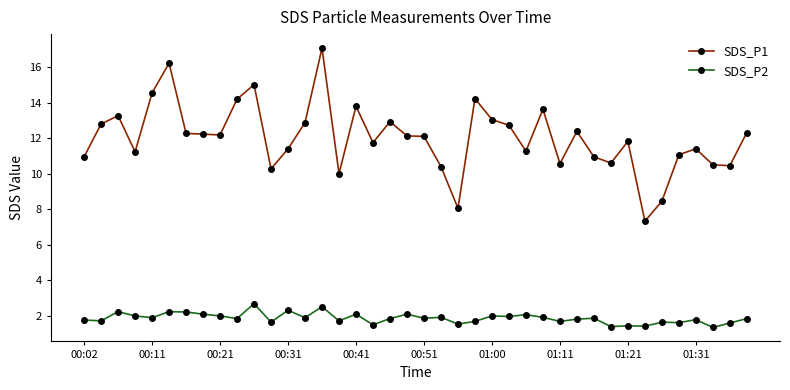

What is the difference between the maximum and minimum values in the SDS_P2 series?

1.3